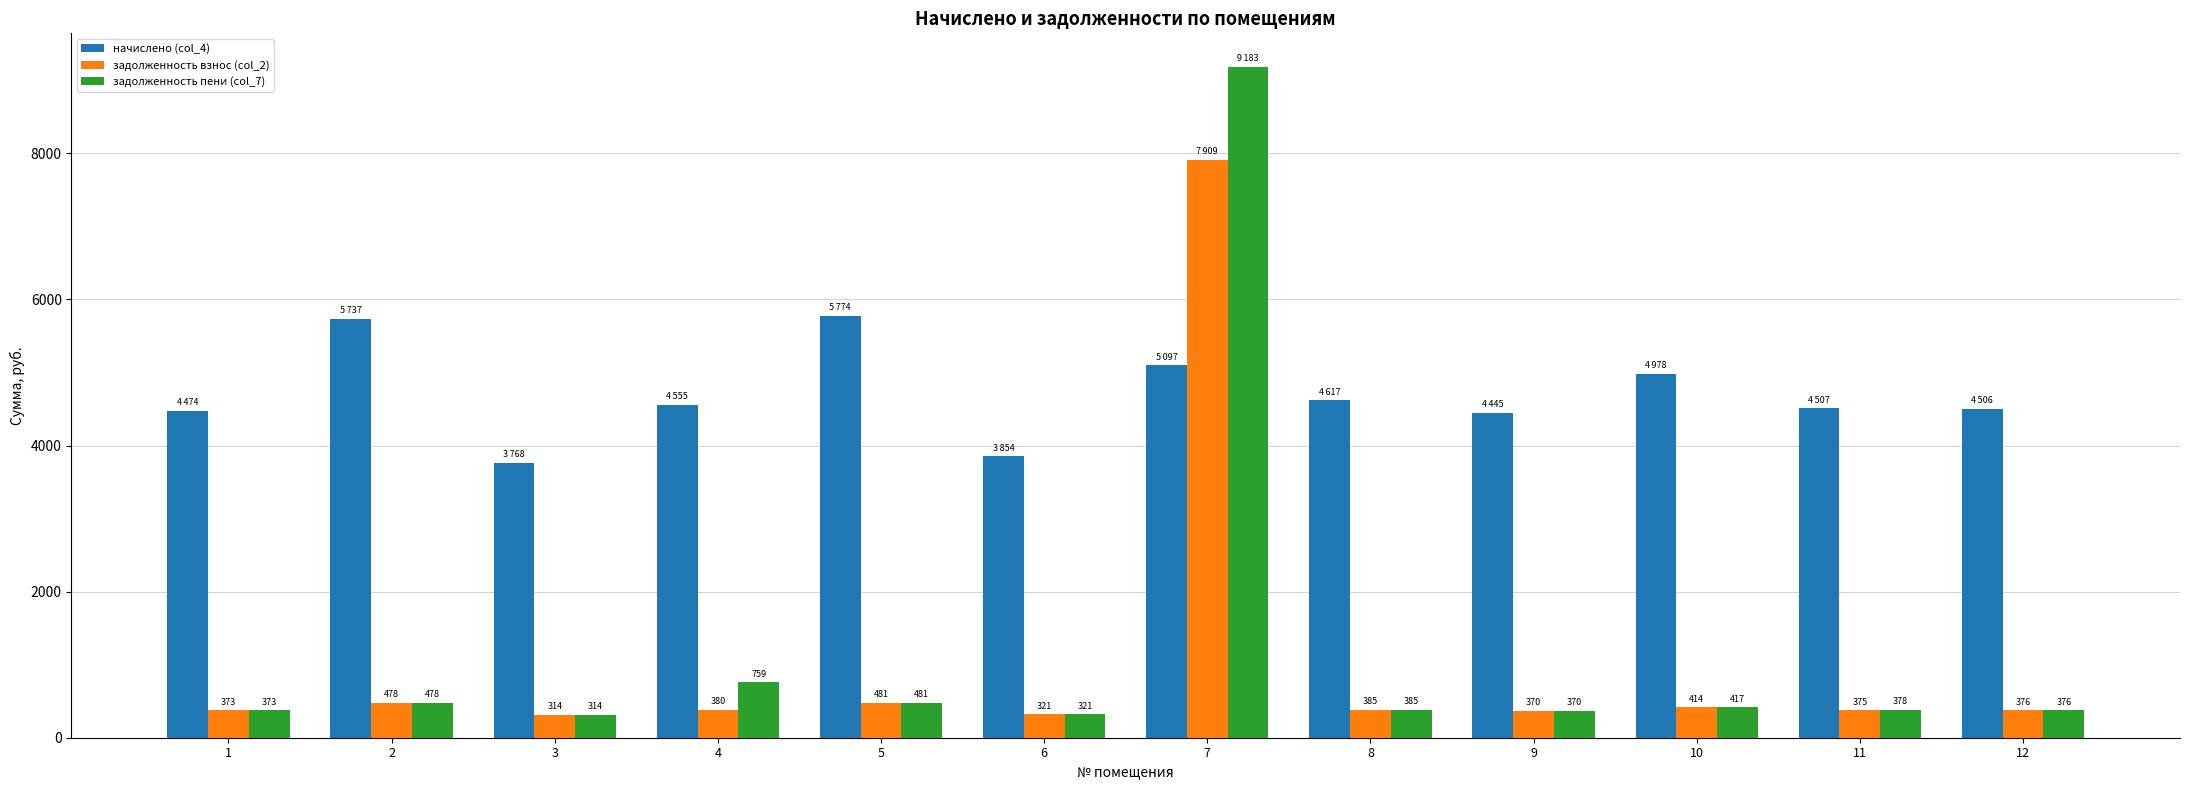

At which label is задолженность пени (col_7) closest to 4748?

4